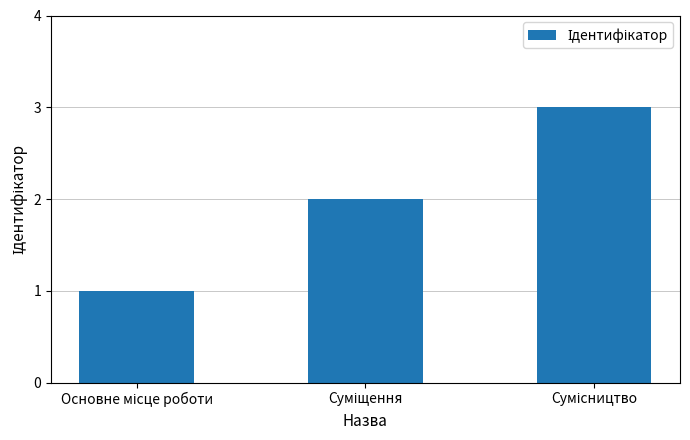

What is the smallest value displayed?

1